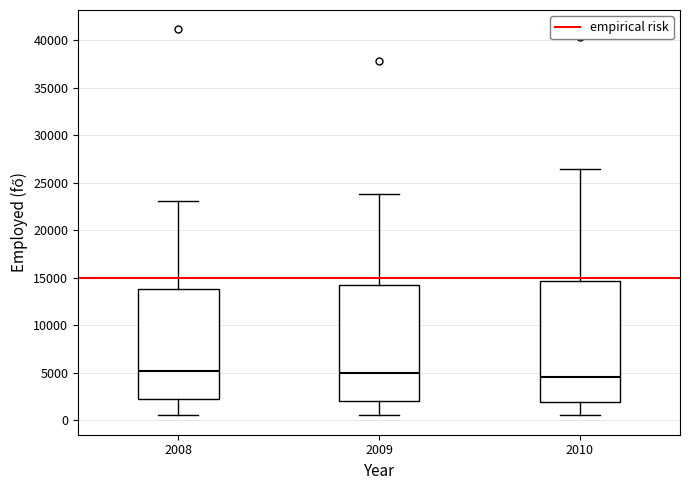

Where is the upper edge of the box at x = 2009 on the y-axis? The values are not printed on the chart, so give them approximately, as read against the axis.

14000